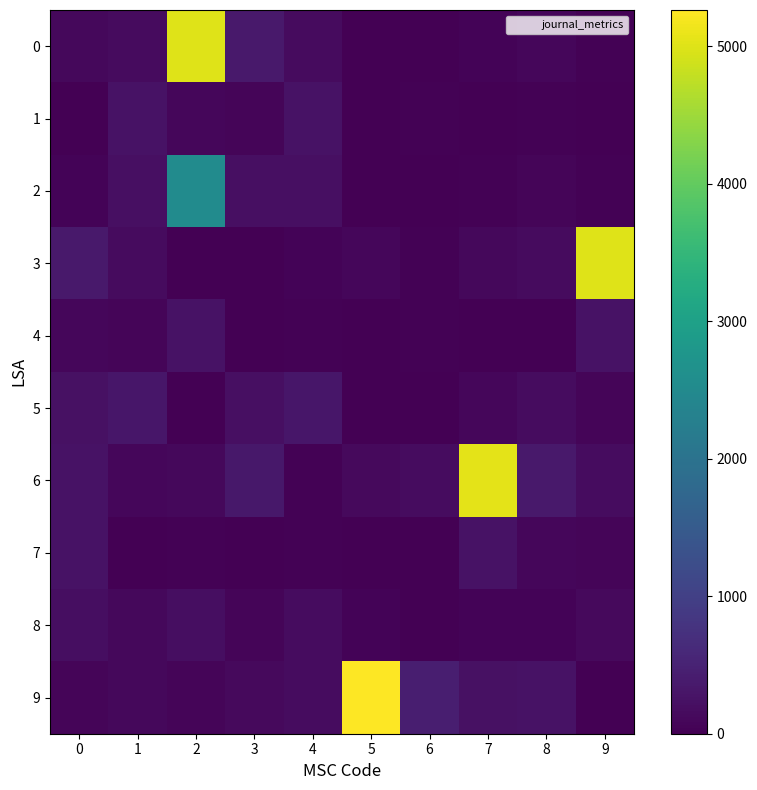

Count the number of categories in the chart.

10